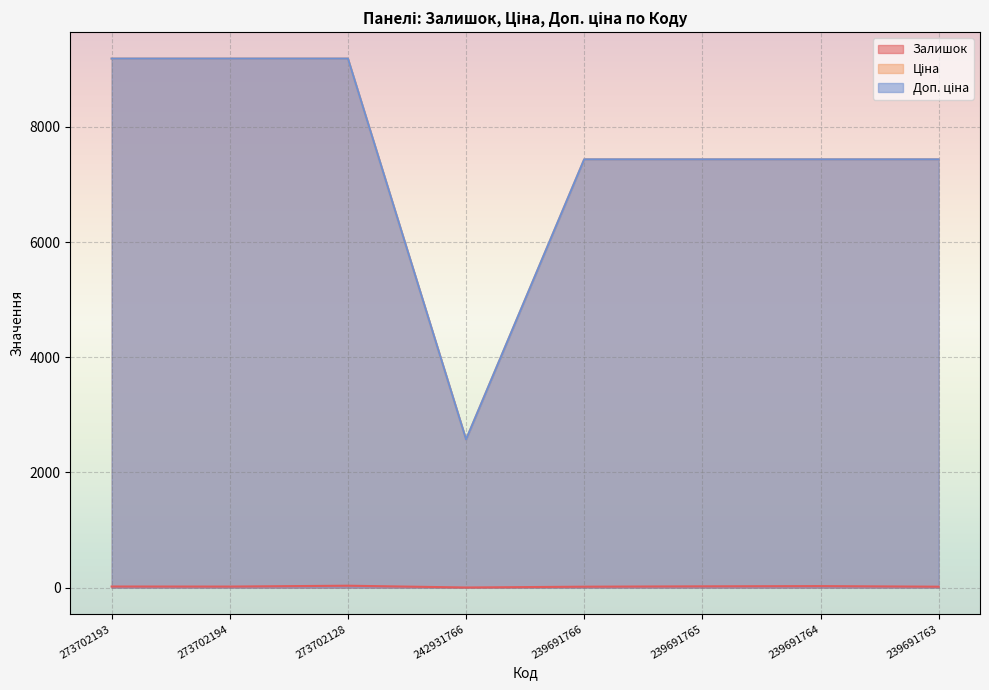

What is the maximum value for Ціна?

9185.9